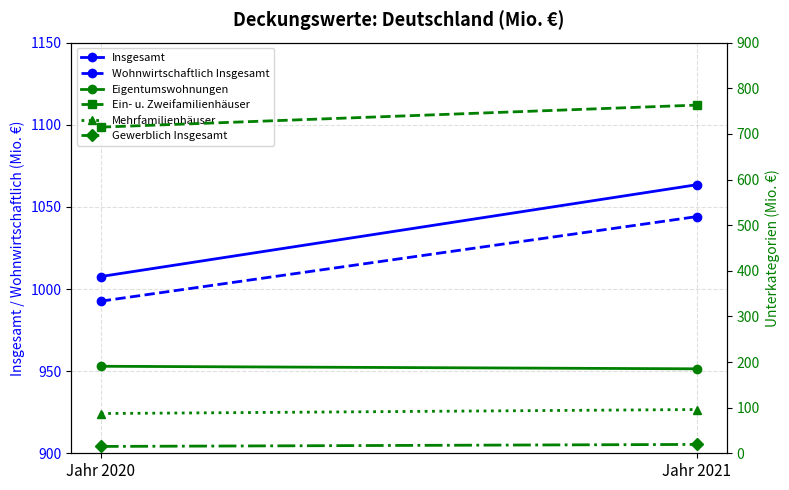

Read the Mehrfamilienhäuser value at Jahr 2020.

87.1